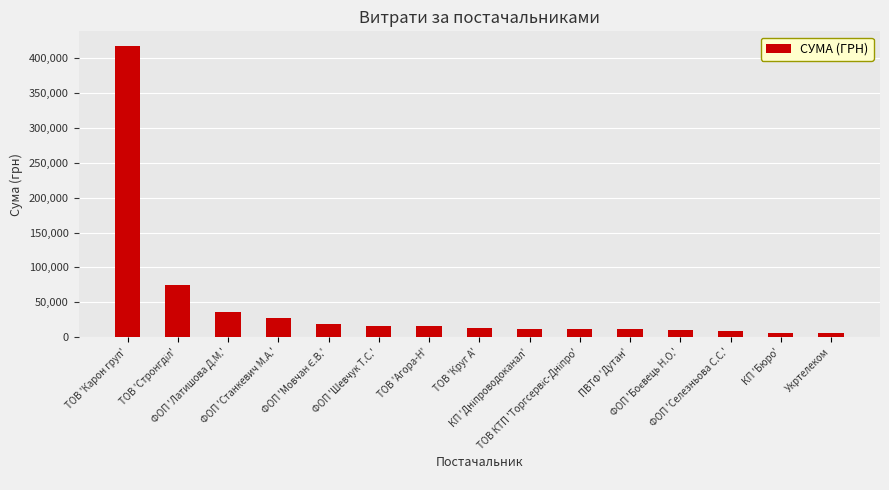

How many data points are less than 13320?

7